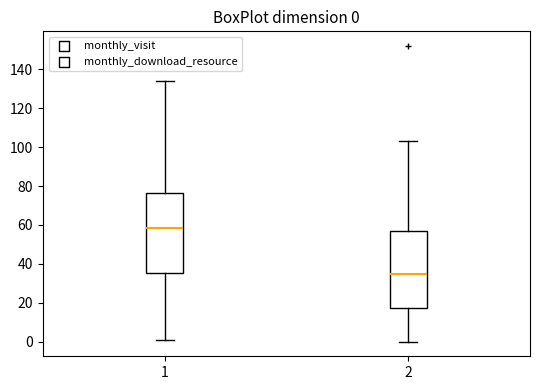

Which box's median line is the lowest?

2